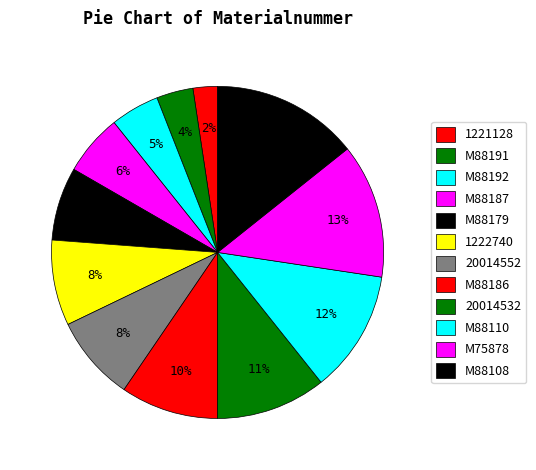

To the nearest percent, what is the difference between the M88191 and 20014552 slice percentages?

5%